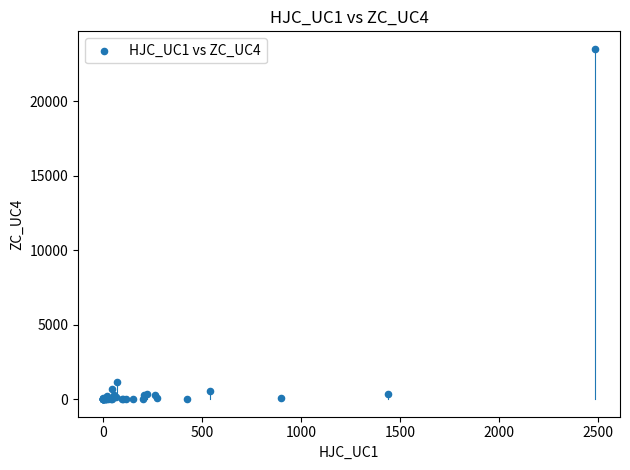

What Y value in the scatter plot is closest to 11759?

1123.3